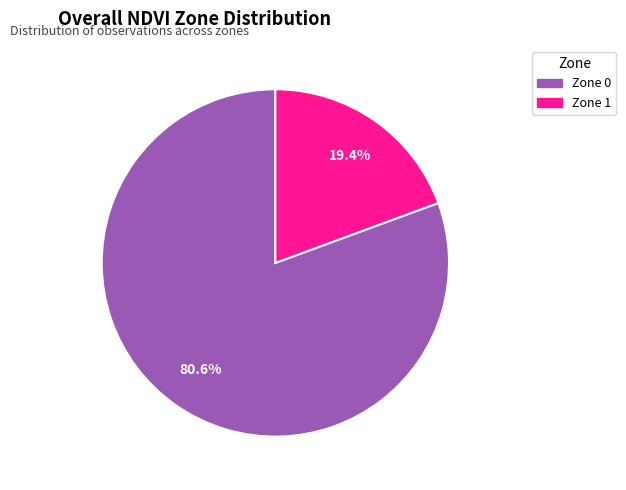

How many segments does this pie chart have?

2